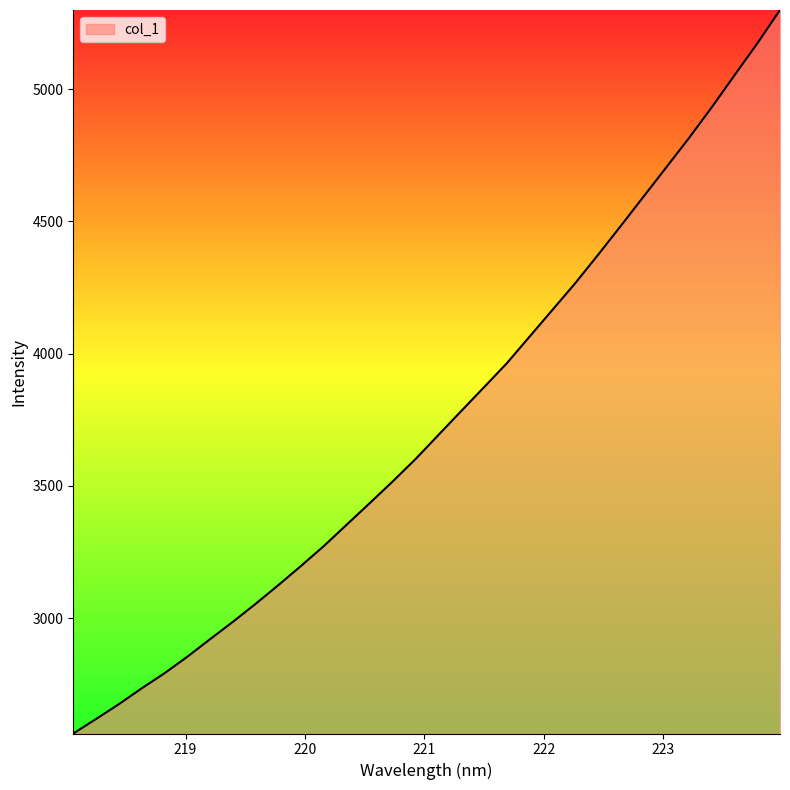

What is the smallest value displayed?

2564.3